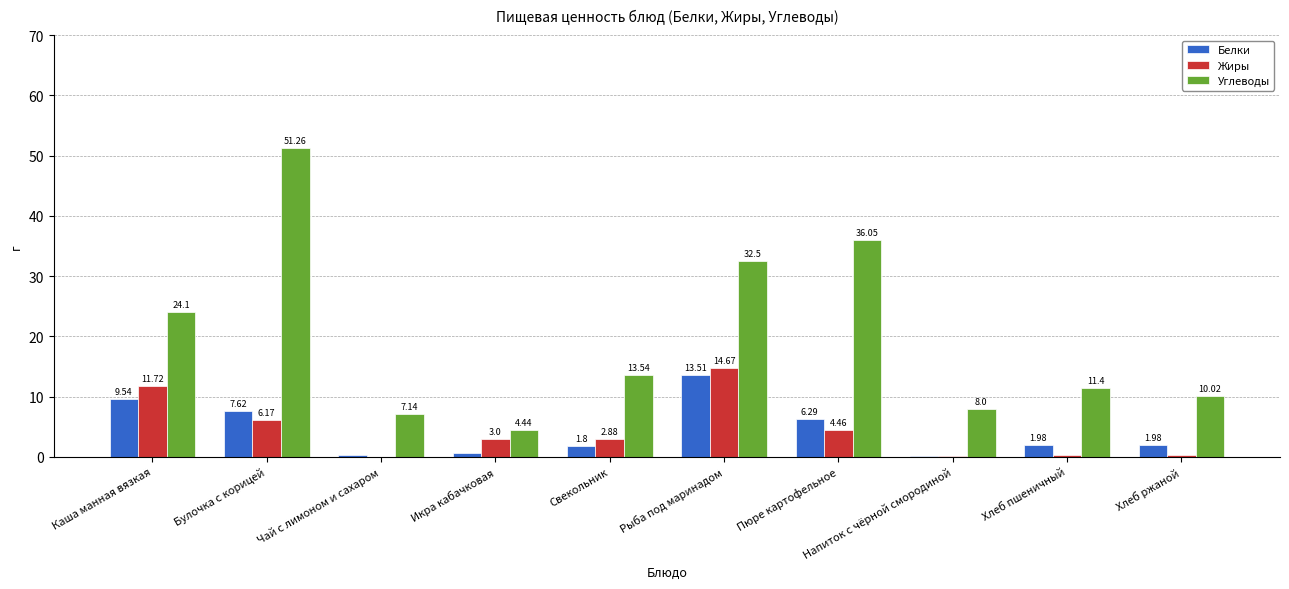

What is the sum of the Углеводы values at Свекольник and Хлеб пшеничный?

24.9